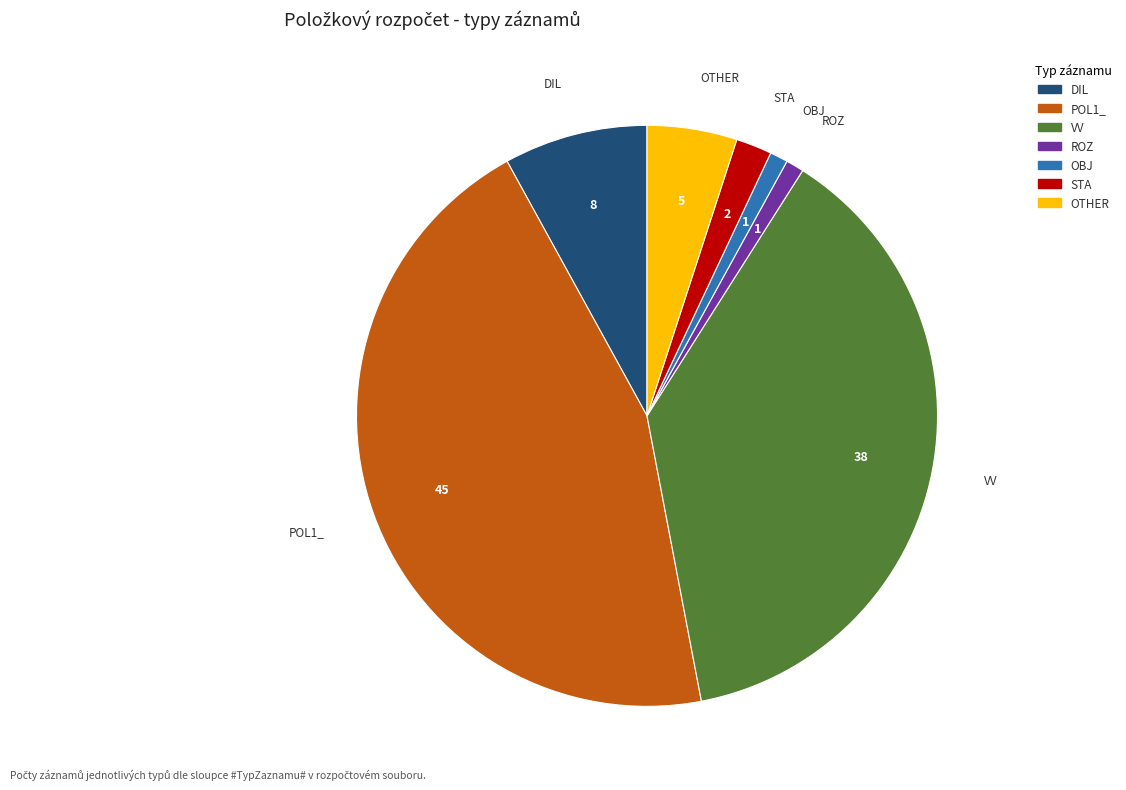

Do OBJ and POL1_ together represent more than half of the pie?

No